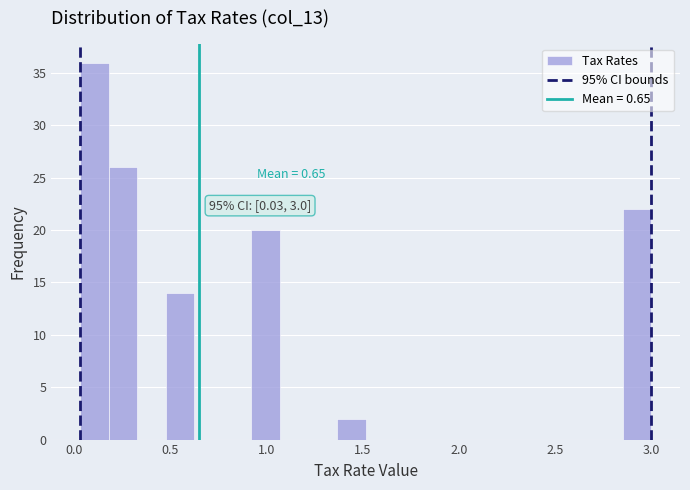

Read against the x-axis, roughly where is the centre of the tallest bar?

0.10